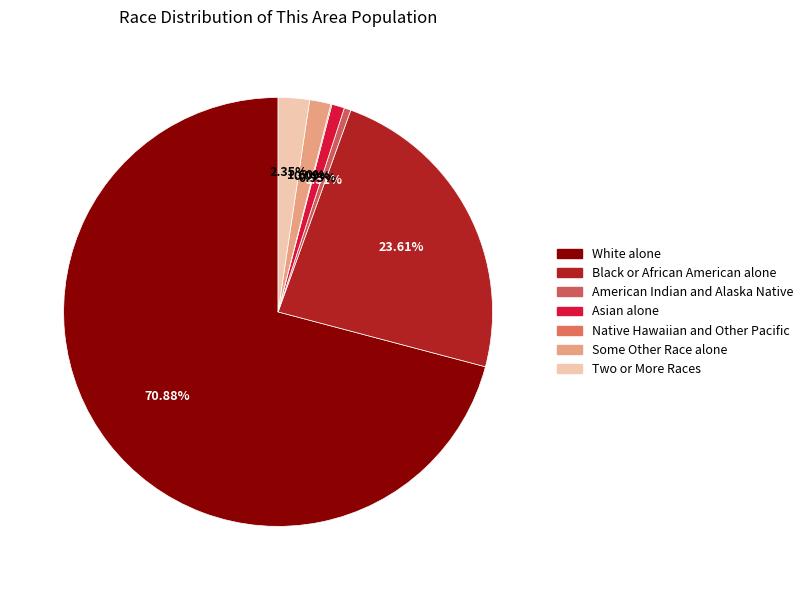

True or false: Some Other Race alone accounts for 2% of the total.

True